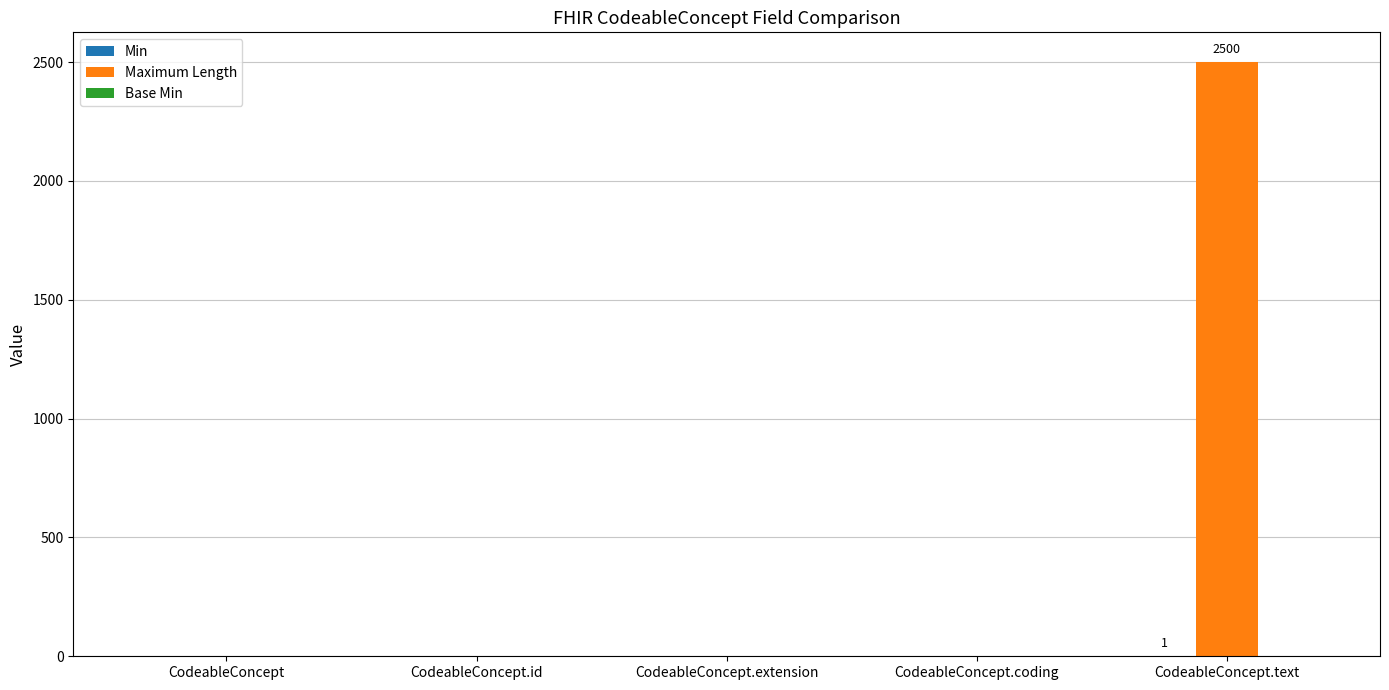

What is the greatest value displayed?

2500